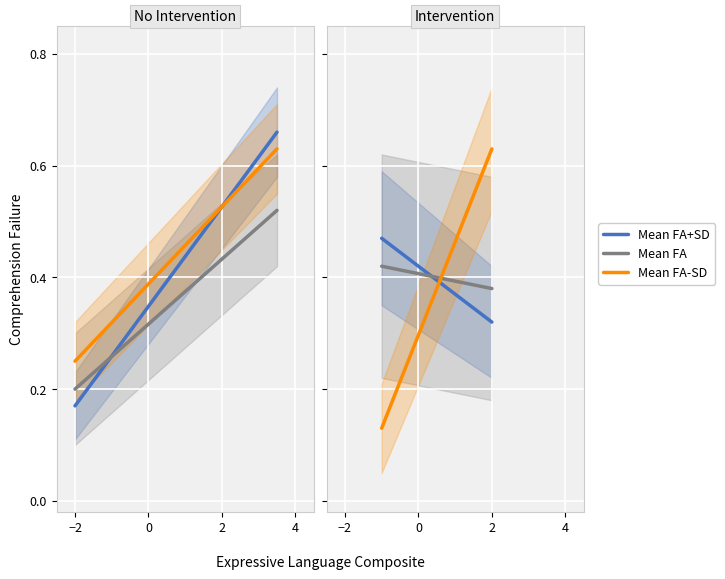

What is the minimum value shown in the chart?

0.1